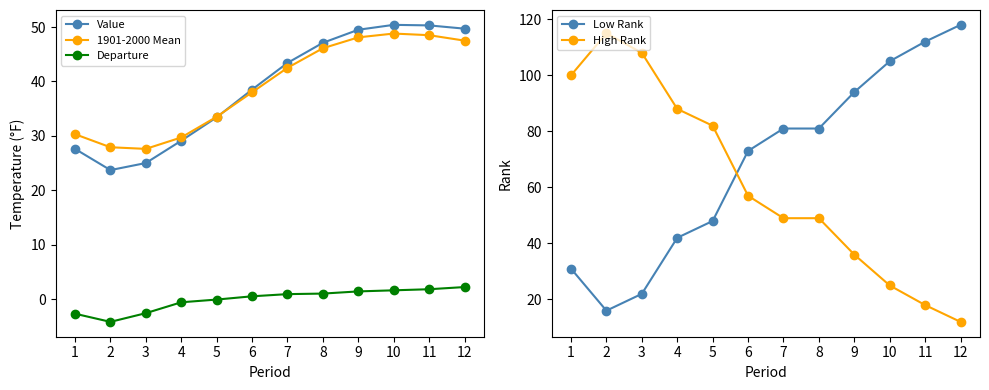

How many interior local peaks does the High Rank series have?

1